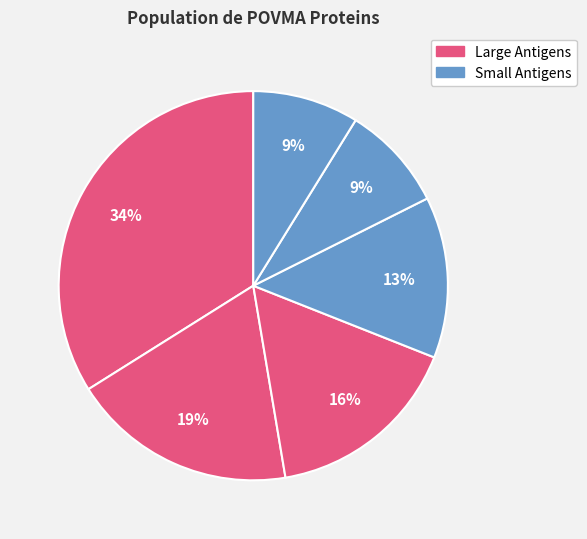

How many segments does this pie chart have?

6